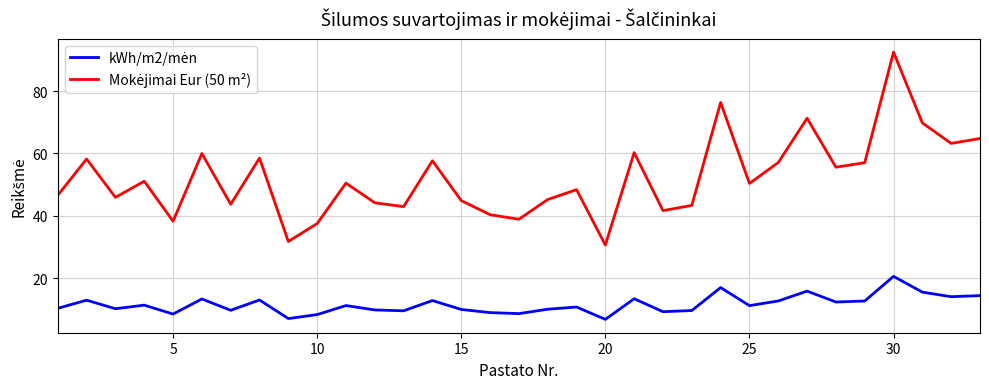

True or false: kWh/m2/mėn and Mokėjimai Eur (50 m²) cross at least once.

False